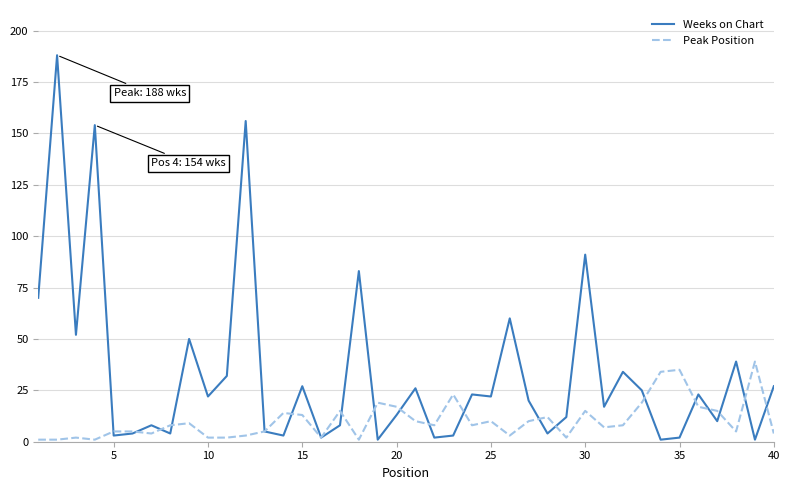

List the series in order of their peak value, highest first.

Weeks on Chart, Peak Position